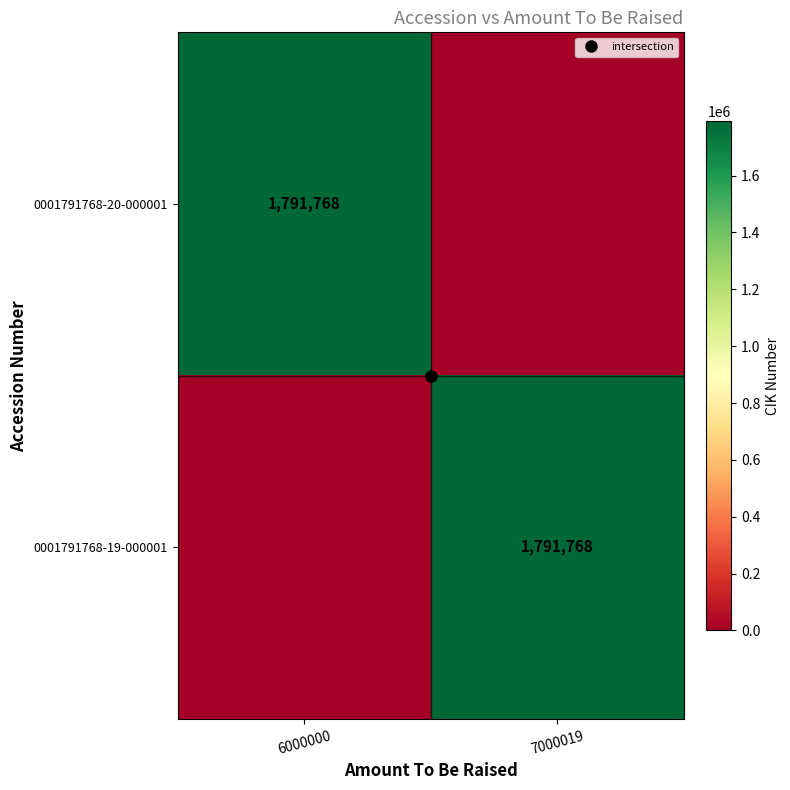

True or false: 0001791768-19-000001 has a value of 0 at 6000000.

True